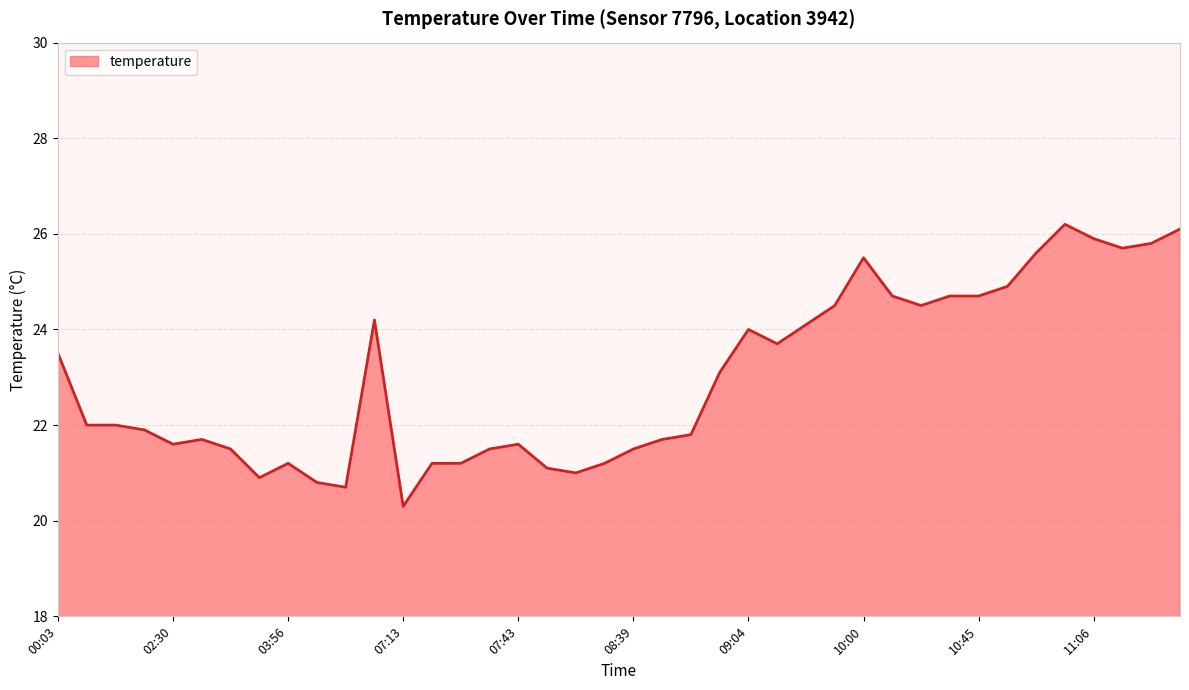

What is the maximum value shown in the chart?

26.2